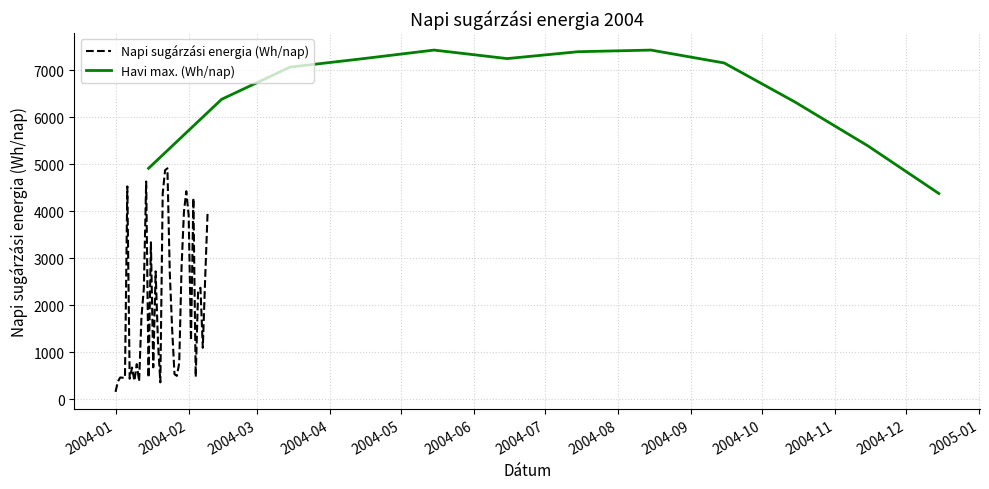

True or false: there are more than 0 points higher than both neighbors.

True